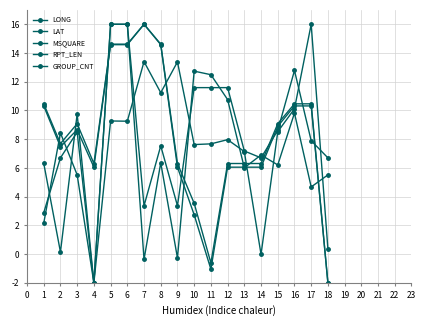

In RPT_LEN, how many points are higher than both neighbors (excluding endpoints)?

2